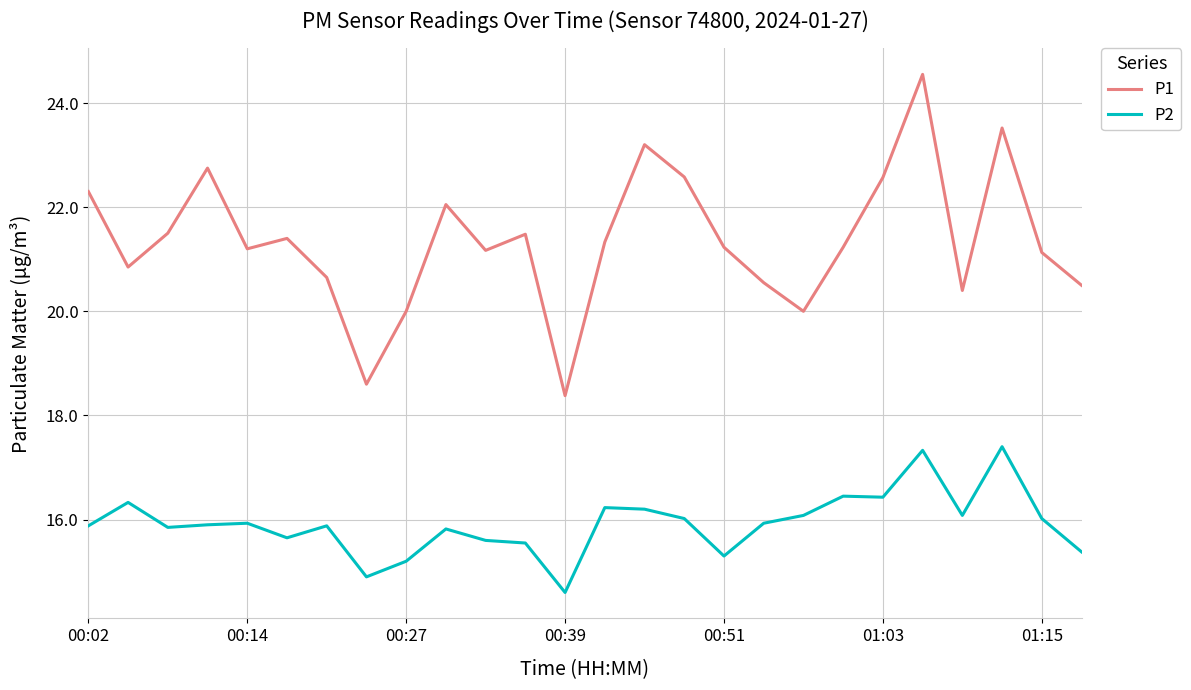

True or false: P2 and P1 cross at least once.

False